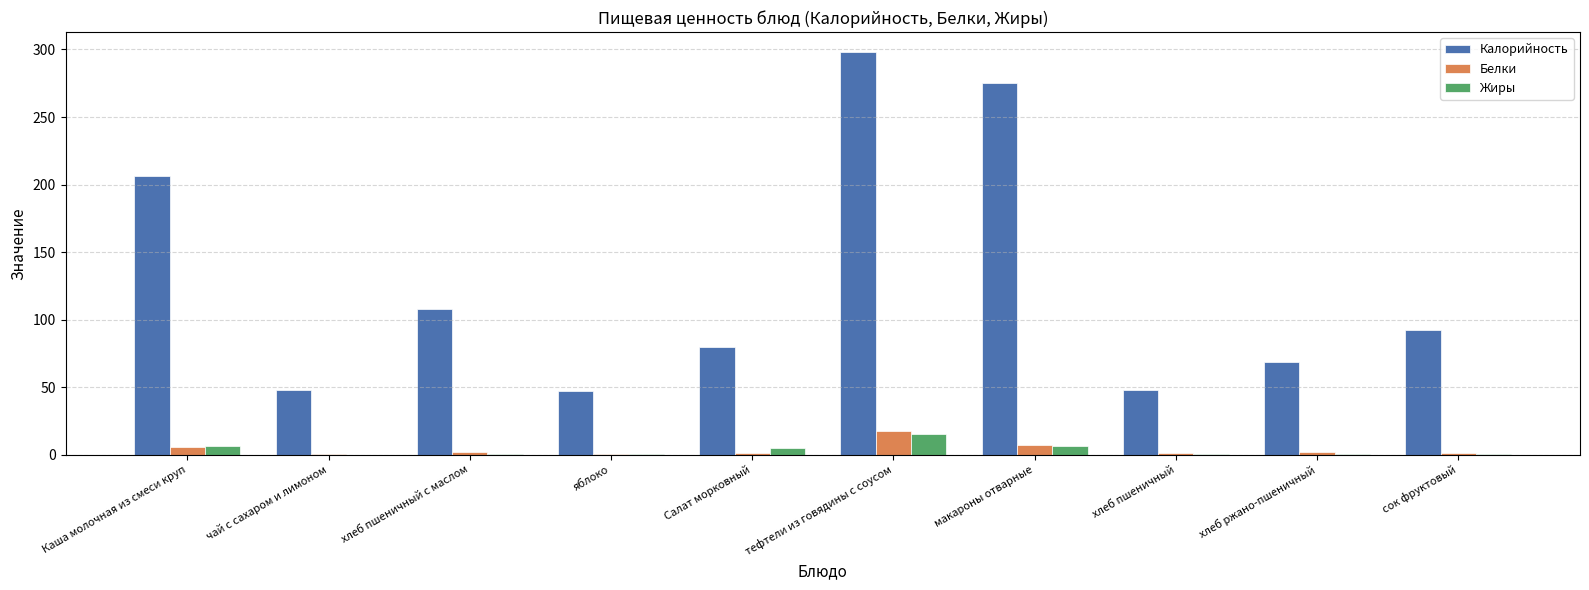

Which series has the largest total across all categories?

Калорийность